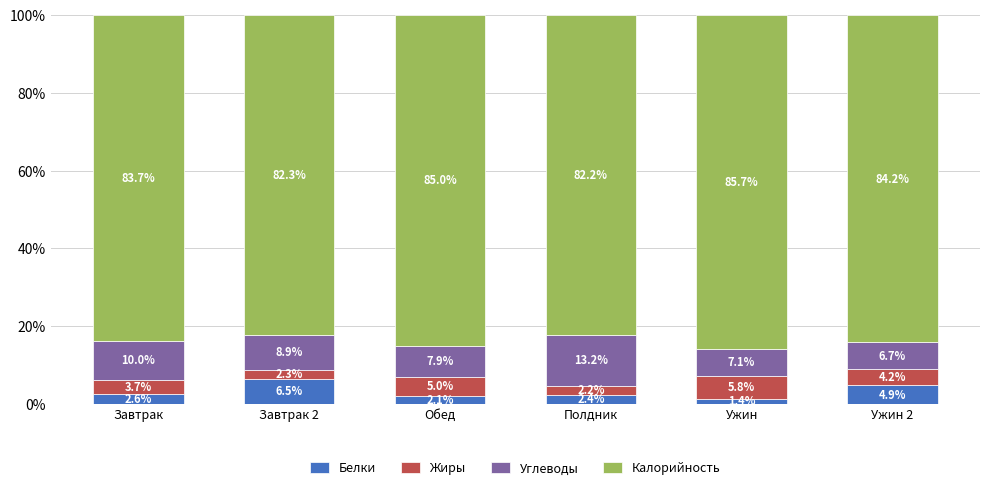

Reading left to right, what are the values for Белки?

2.6	6.5	2.1	2.4	1.4	4.9